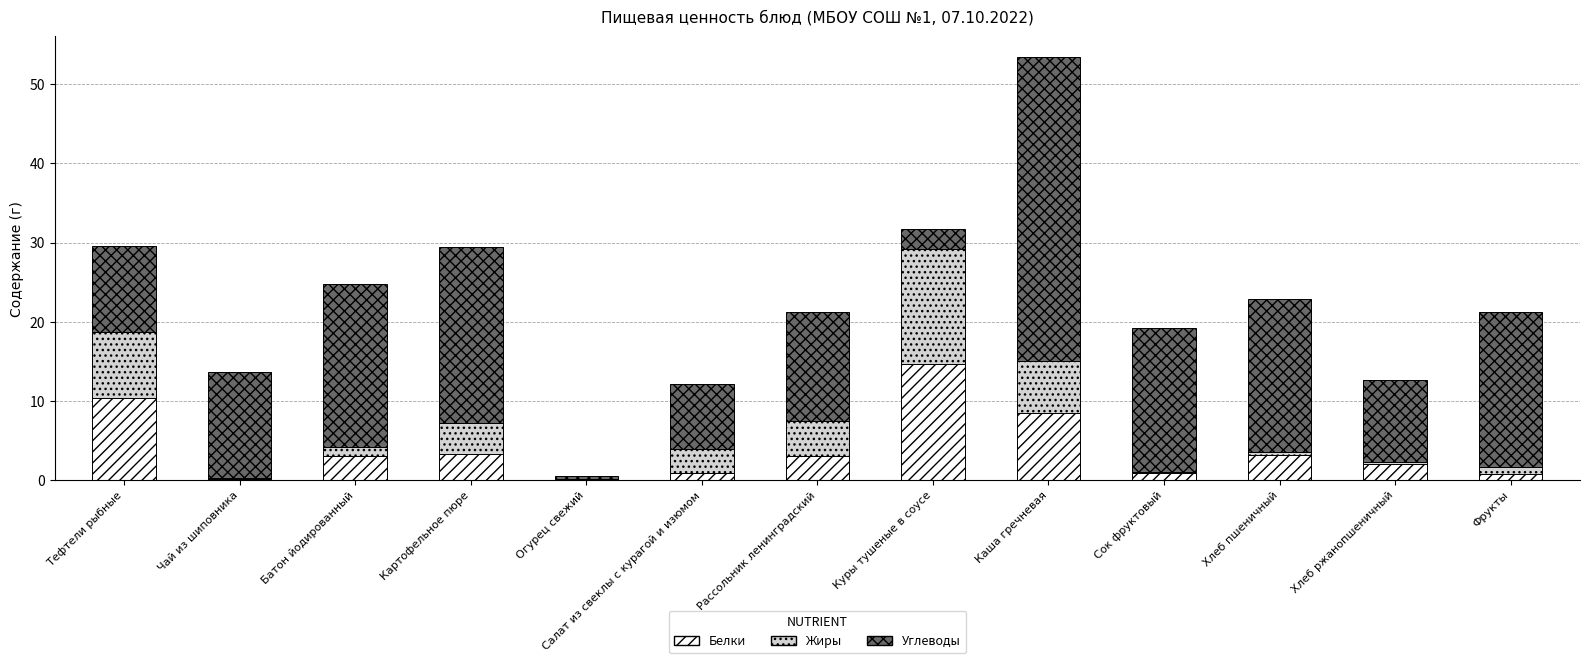

What is the sum of all Белки values?

50.9